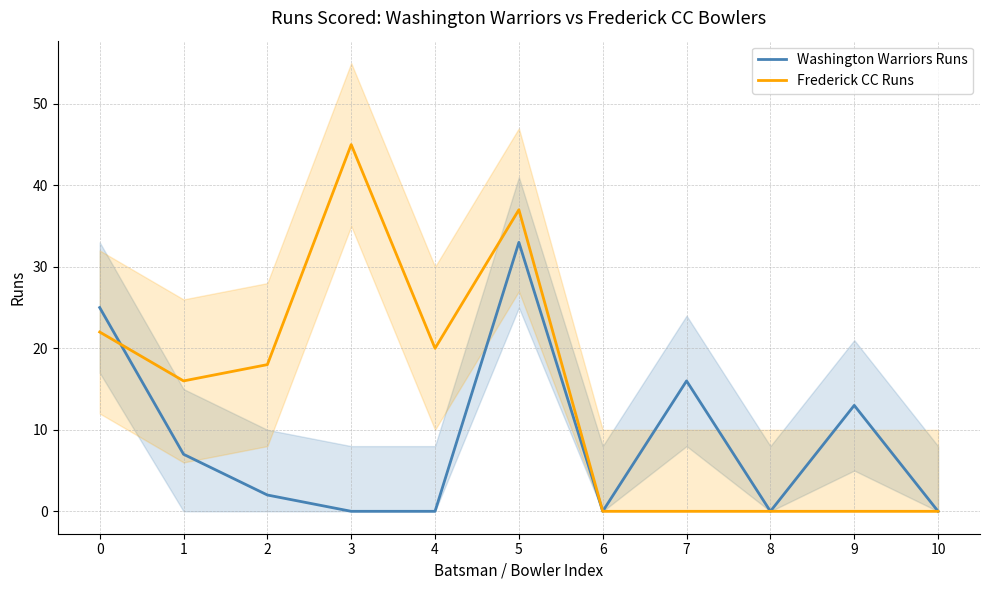

At which category does the chart reach its minimum across all series?

3